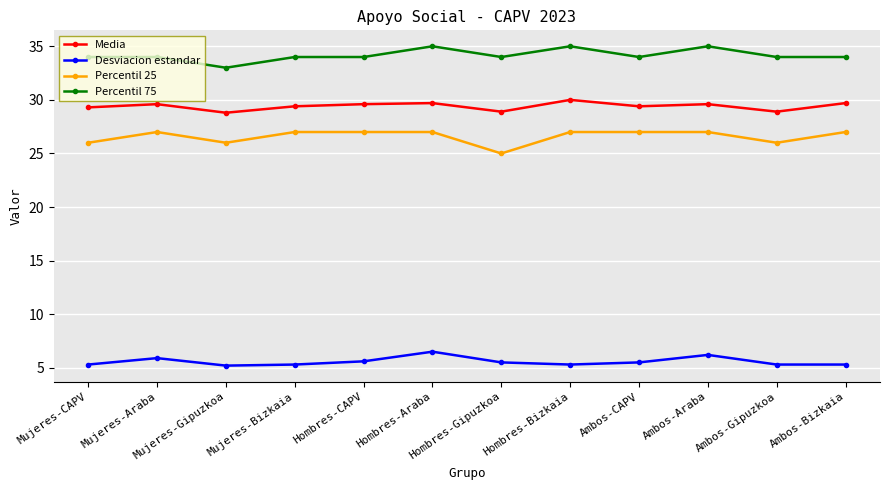

True or false: Desviacion estandar has a value of 5.3 at Mujeres-Bizkaia.

True